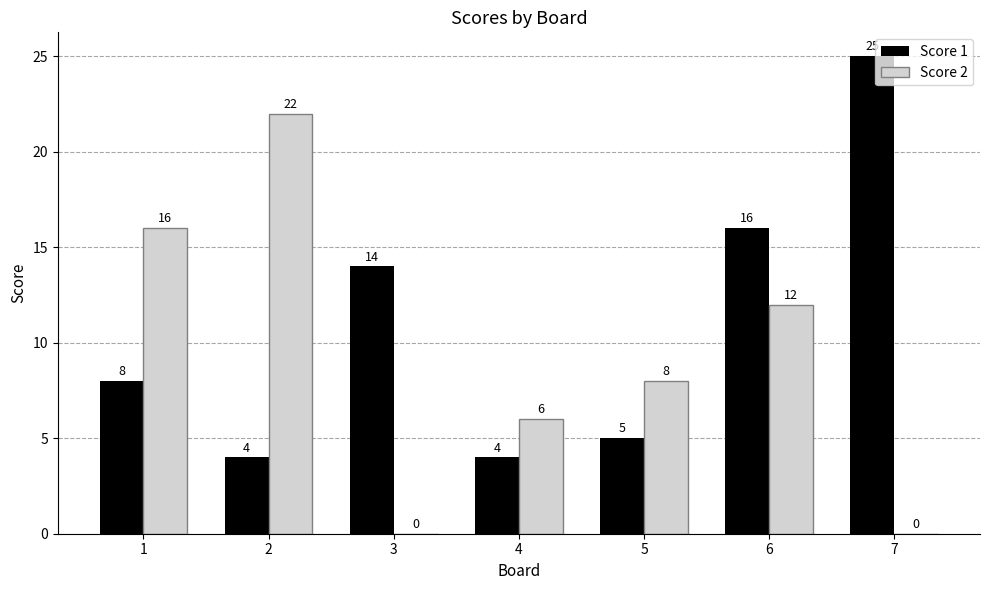

Reading right to left, transcribe all the data shown in this chart.

Score 1: 25	16	5	4	14	4	8
Score 2: 0	12	8	6	0	22	16